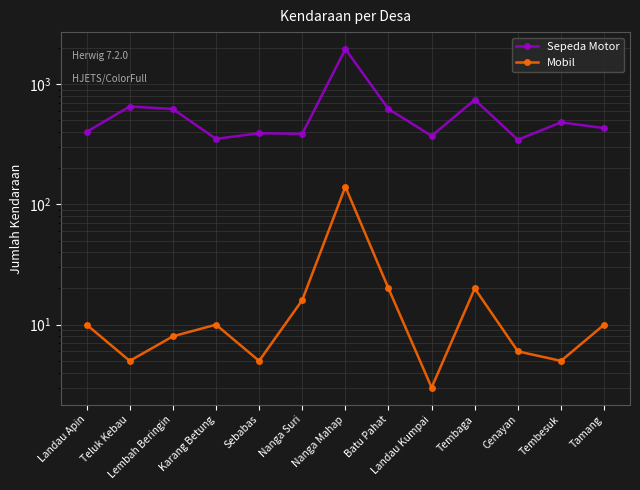

Count the number of data series in this chart.

2